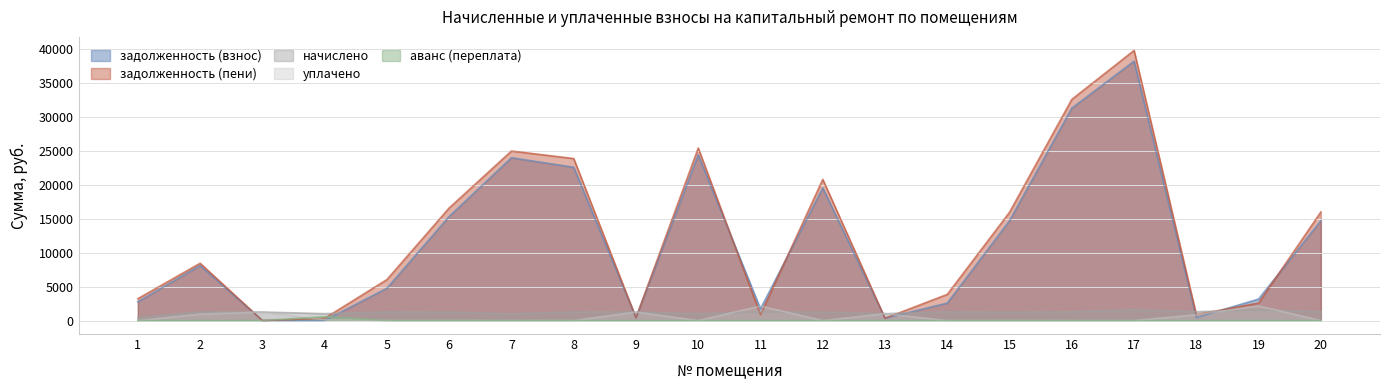

Which series has the largest range (max minus min)?

задолженность (пени)